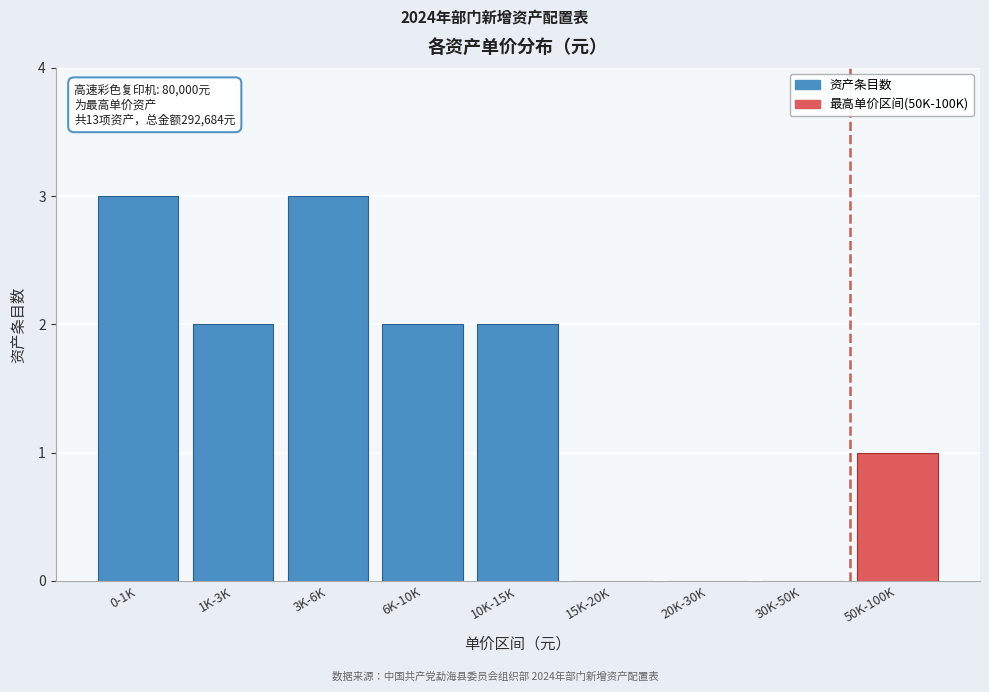

Reading left to right, what are all the values shown in this chart?

0-1K=3	1K-3K=2	3K-6K=3	6K-10K=2	10K-15K=2	15K-20K=0	20K-30K=0	30K-50K=0	50K-100K=1